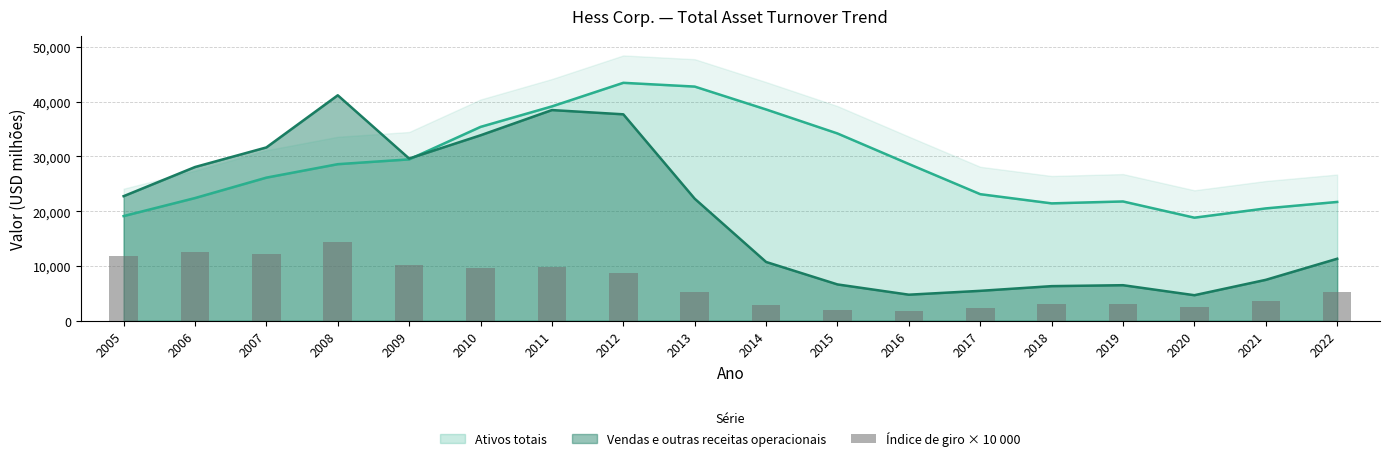

The Ativos totais series shows 21782 at 2019. True or false?

True